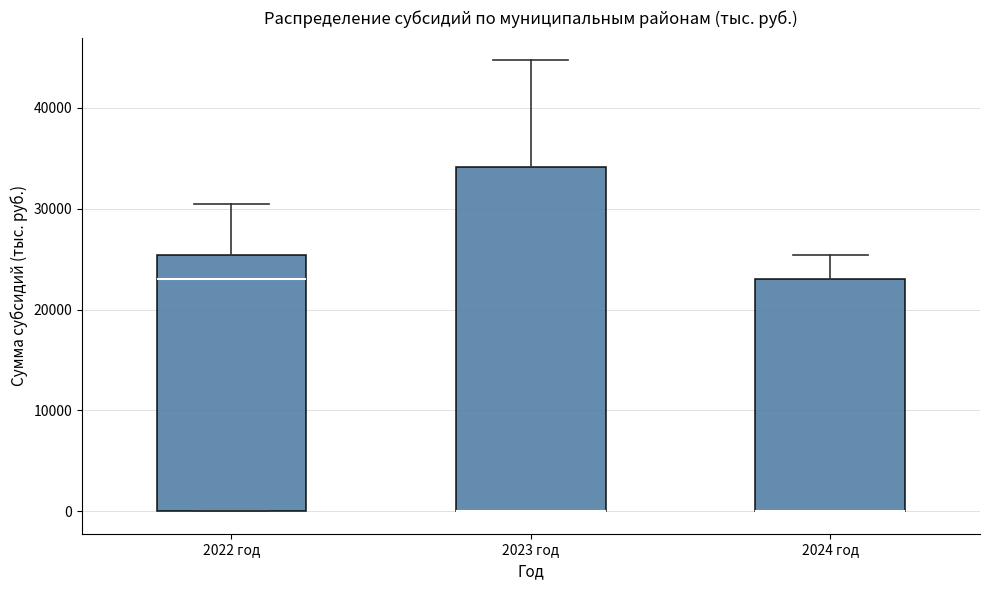

Where does the upper whisker of the box for 2024 год end on the y-axis? The values are not printed on the chart, so give them approximately, as read against the axis.

25000